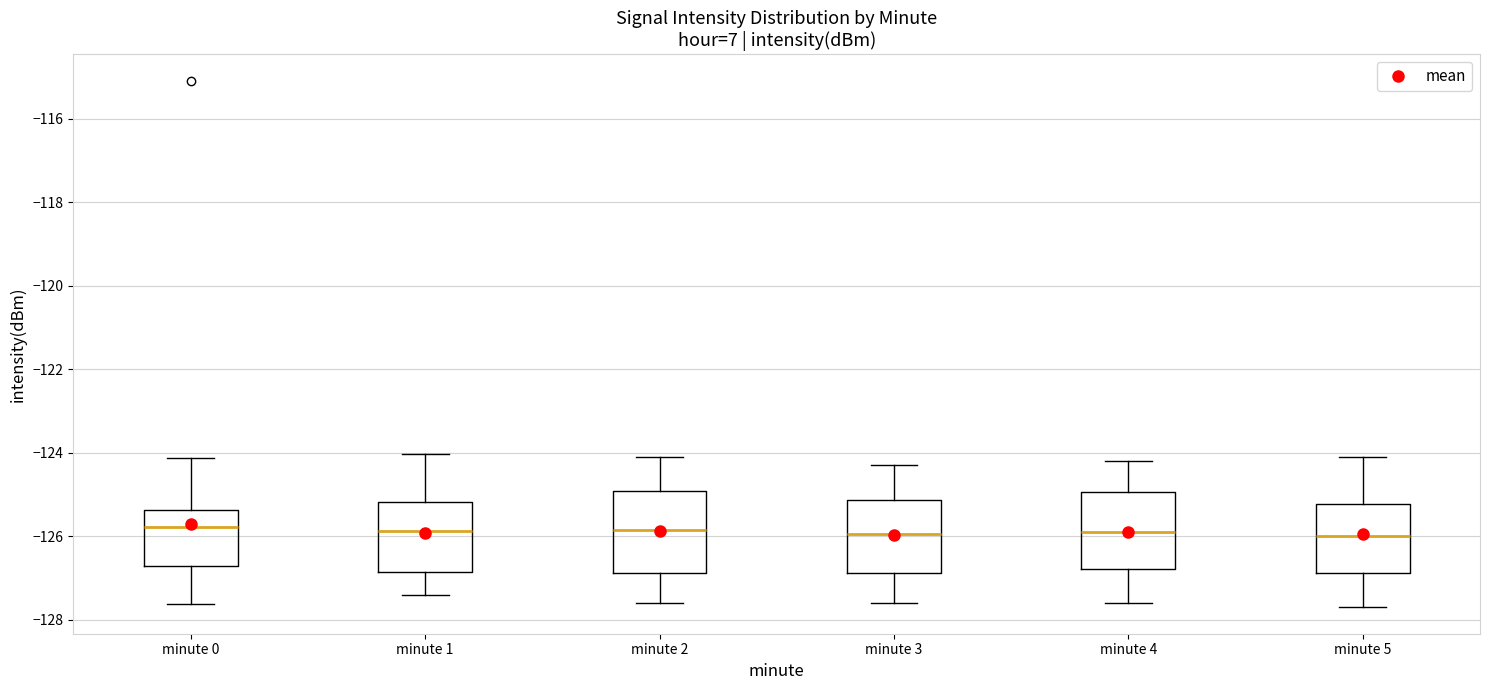

Reading left to right, read every box against the y-axis: the position of its median line, the range the box covers, and the ends of its whiskers. The values are not printed on the chart, so give them approximately, as read against the axis.

minute 0: median -125.8, box -126.8 to -125.4, whiskers -127.6 to -124.2
minute 1: median -125.8, box -126.8 to -125.2, whiskers -127.4 to -124.0
minute 2: median -125.8, box -126.8 to -125.0, whiskers -127.6 to -124.0
minute 3: median -126.0, box -126.8 to -125.2, whiskers -127.6 to -124.2
minute 4: median -125.8, box -126.8 to -125.0, whiskers -127.6 to -124.2
minute 5: median -126.0, box -126.8 to -125.2, whiskers -127.6 to -124.0